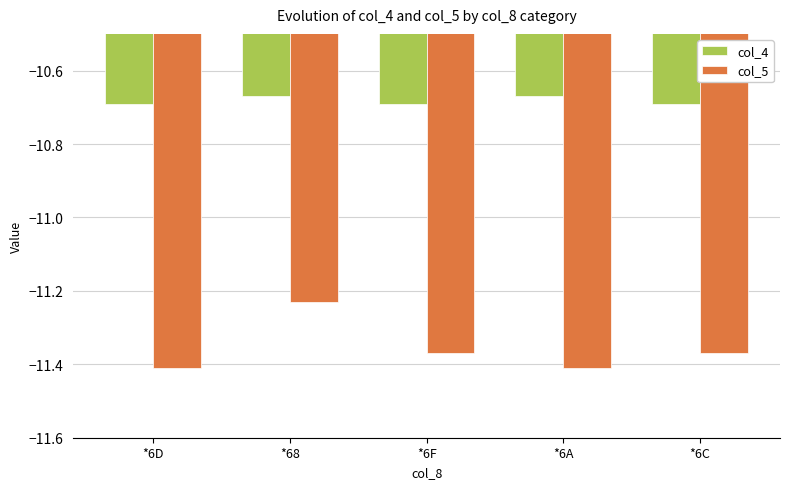

How many bars are there in each group?

2